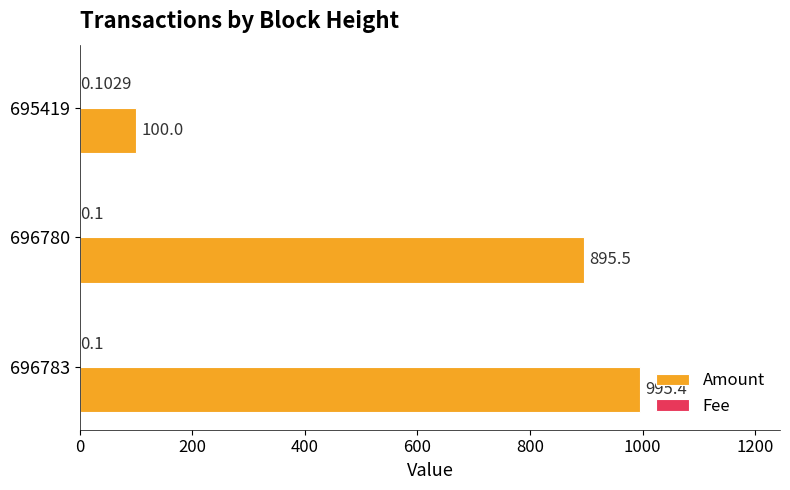

Which series changed the most between 696780 and 695419?

Amount